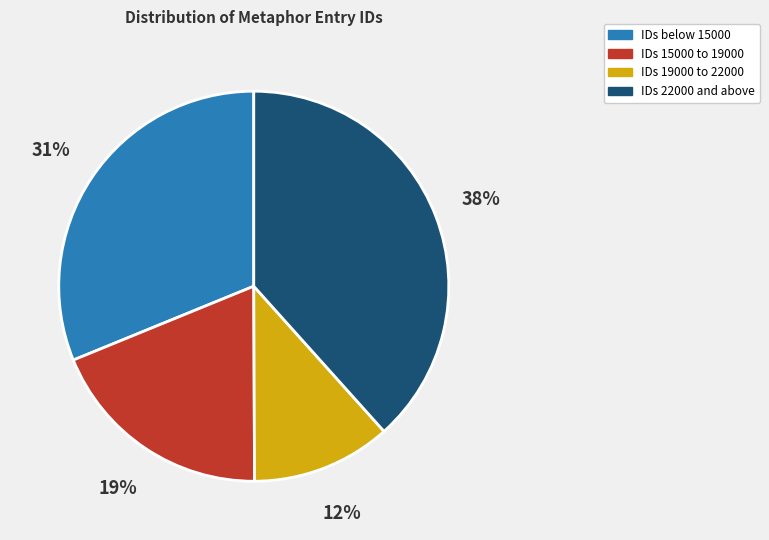

Is there a majority slice in this chart?

No